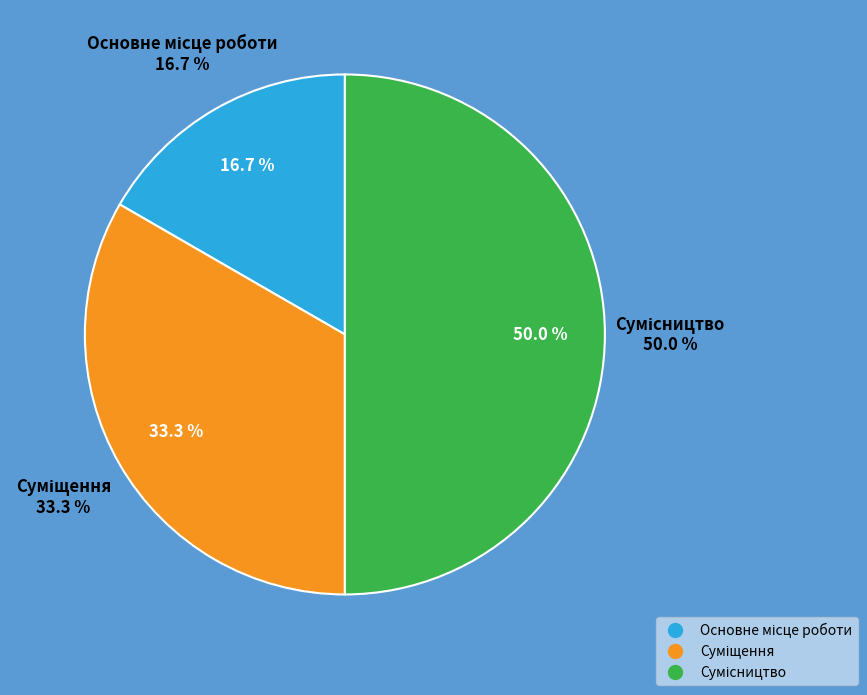

The Сумісництво slice represents 37% of the pie. True or false?

False